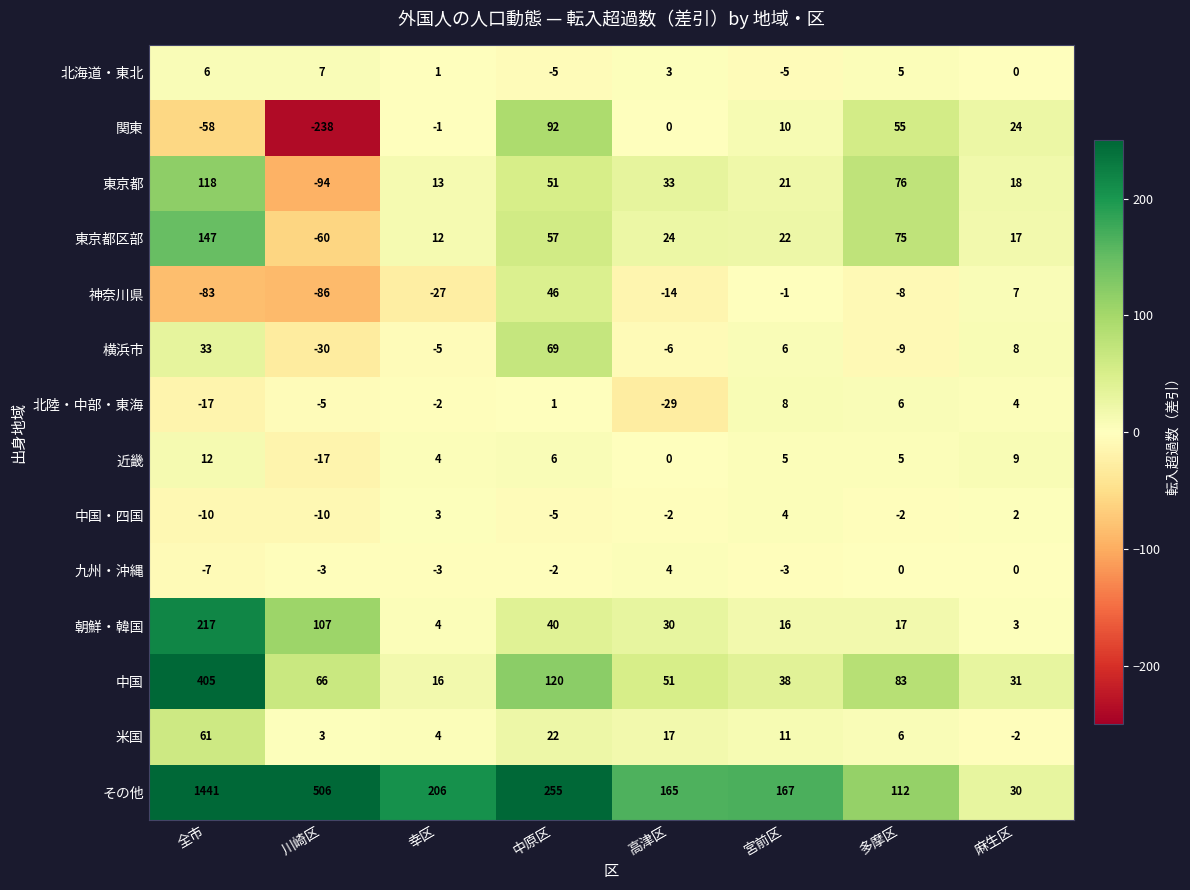

Which series has the largest total across all categories?

その他